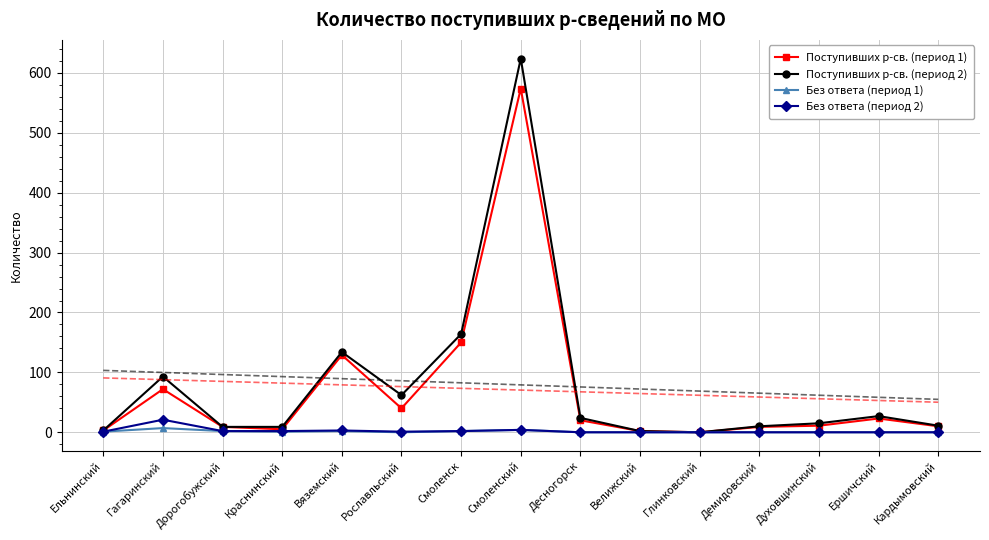

The Без ответа (период 2) series shows -10 at Ершичский. True or false?

False